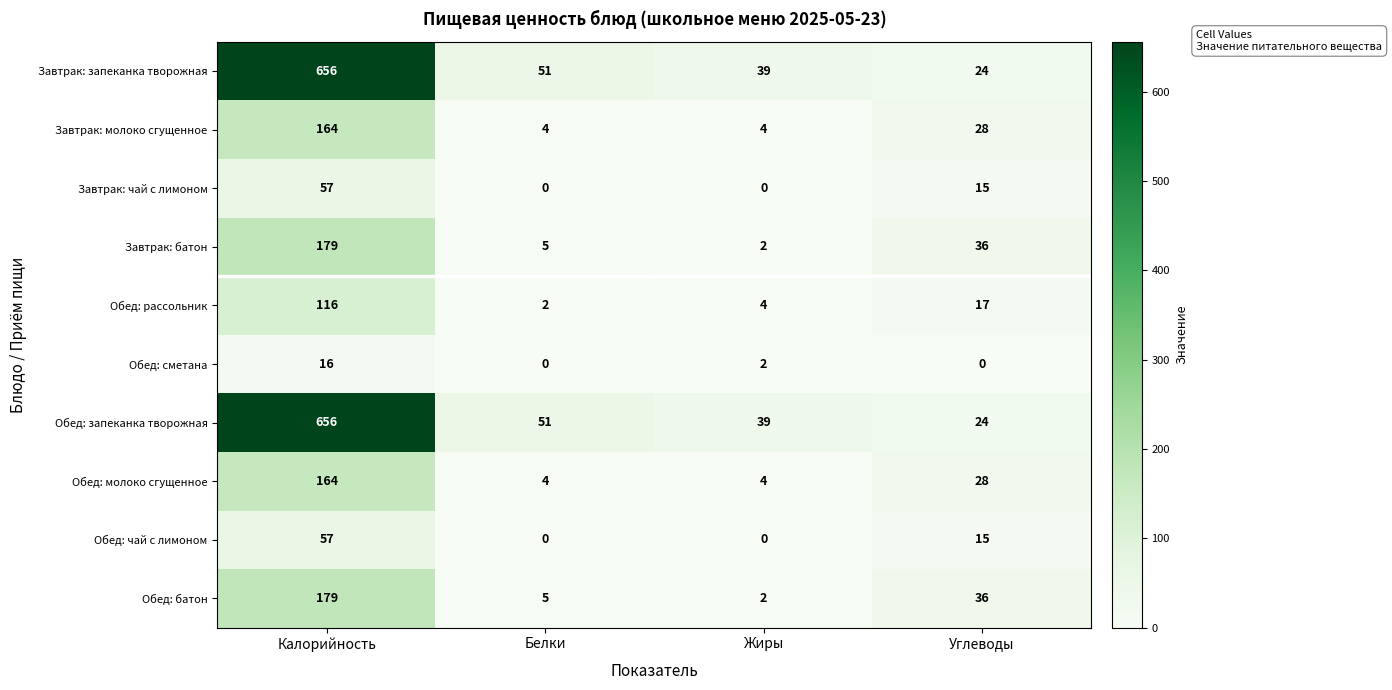

The value of Обед: батон at Калорийность is 56. True or false?

False